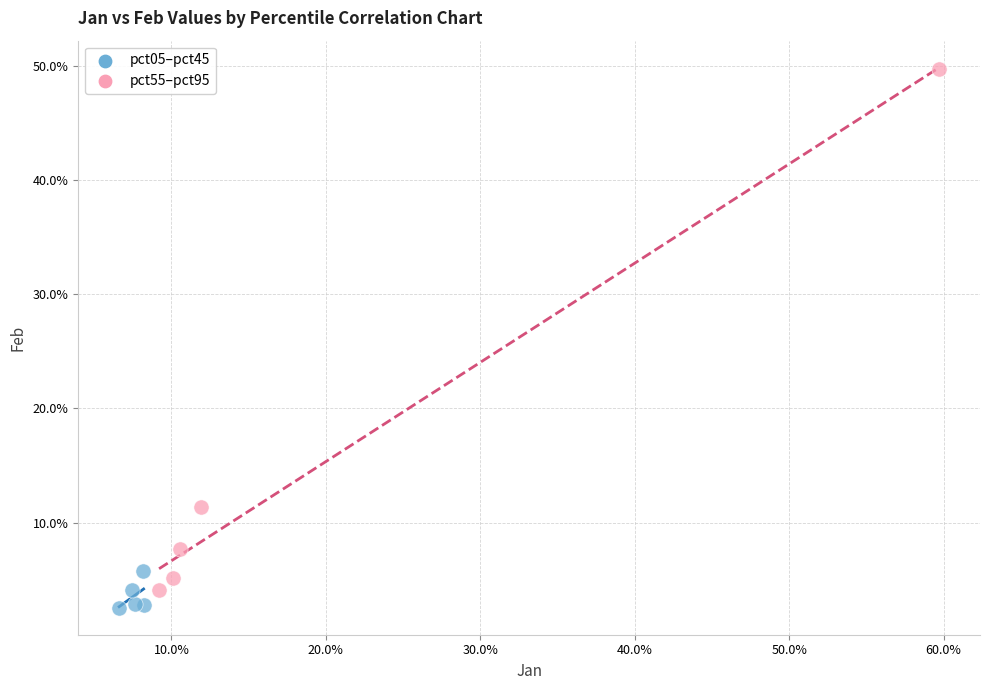

What are all the series names shown in the legend?

pct05–pct45, pct55–pct95